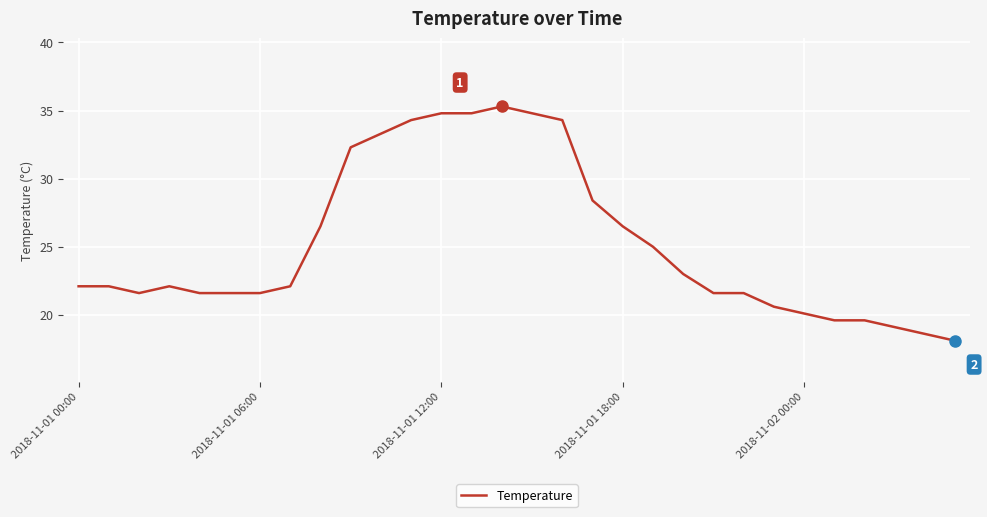

What is the difference between the maximum and minimum values?

17.2